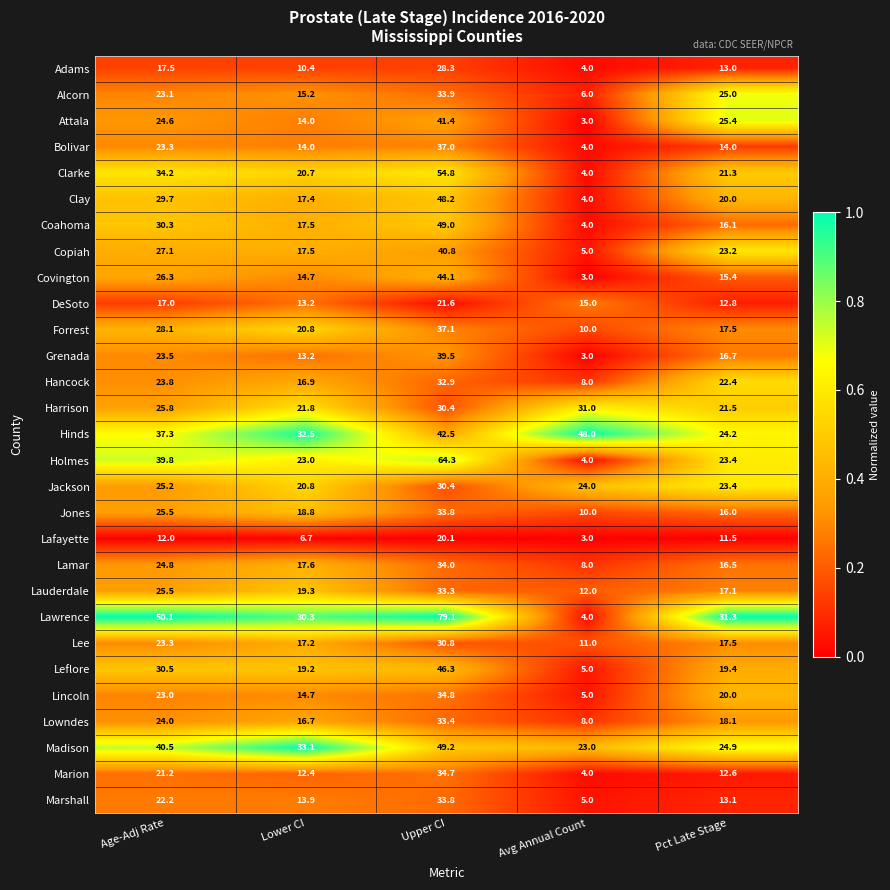

Count the number of categories in the chart.

5